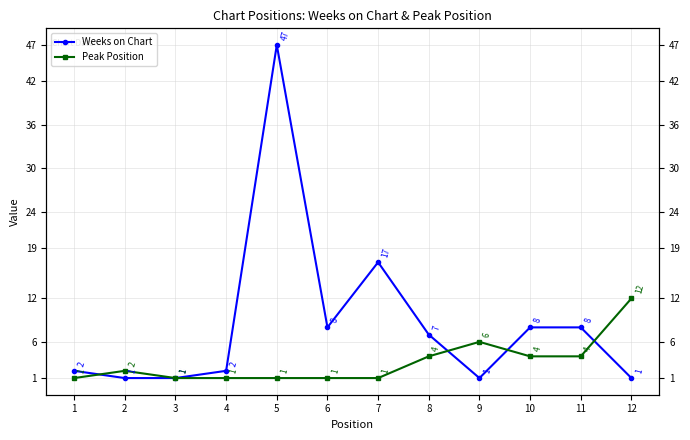

Rank the series by their average value, from highest to lowest.

Weeks on Chart, Peak Position